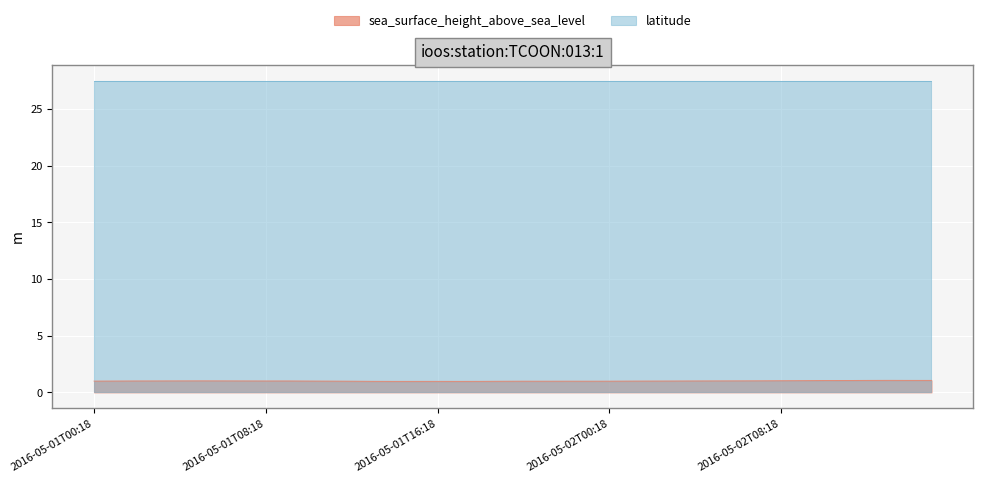

What is the minimum value shown in the chart?

1.0